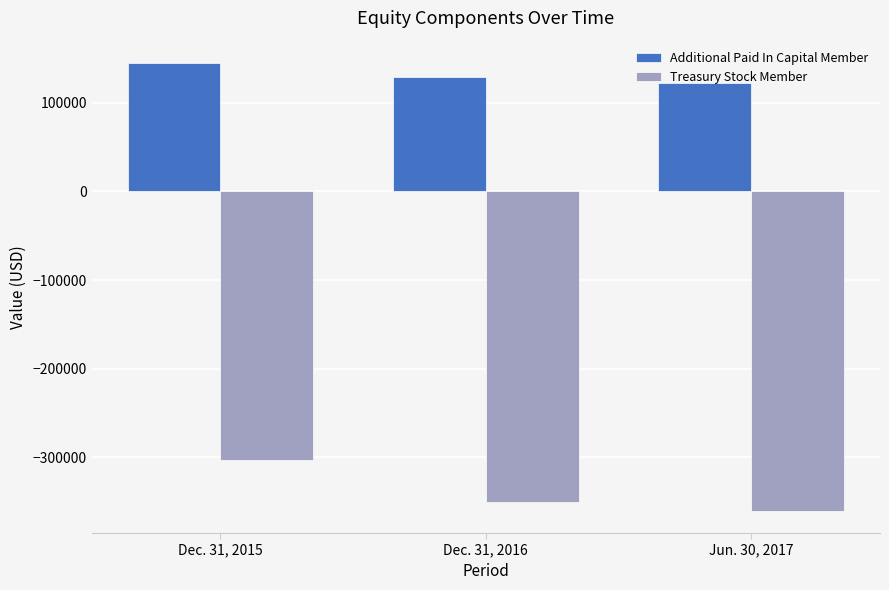

What is the value of the Additional Paid In Capital Member bar at the 1st from the left?

144923